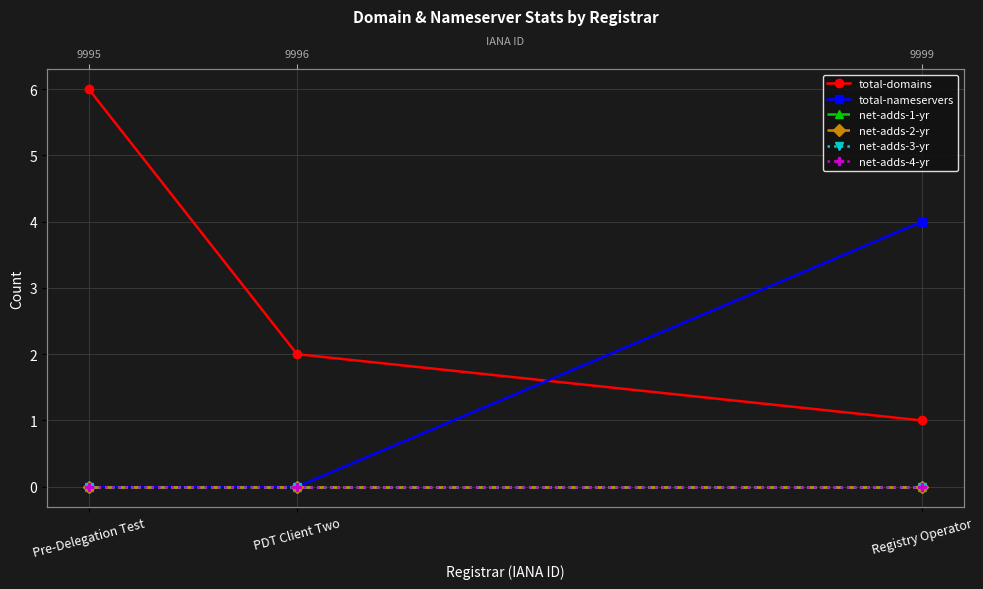

Is the value of total-nameservers at PDT Client Two greater than the value of net-adds-1-yr at Pre-Delegation Test?

No